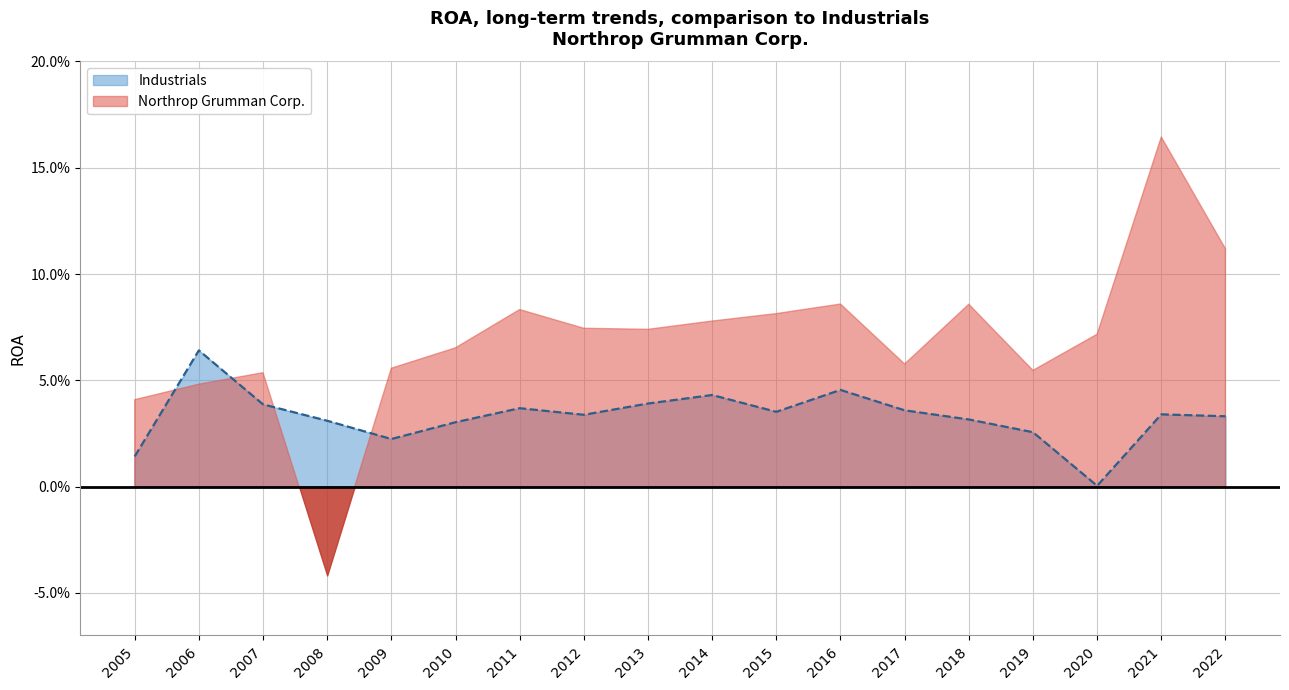

At which label is the value closest to 0?

2020